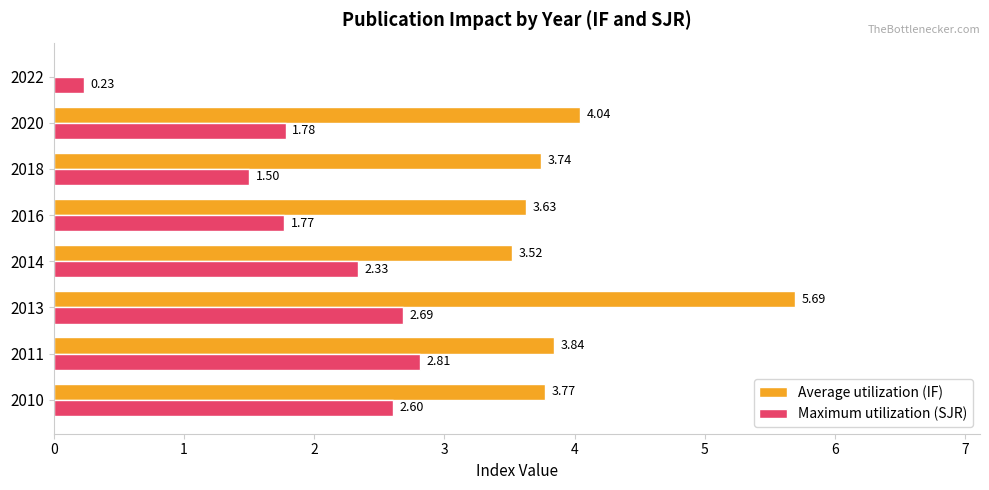

Which series changed the most between 2010 and 2022?

Average utilization (IF)